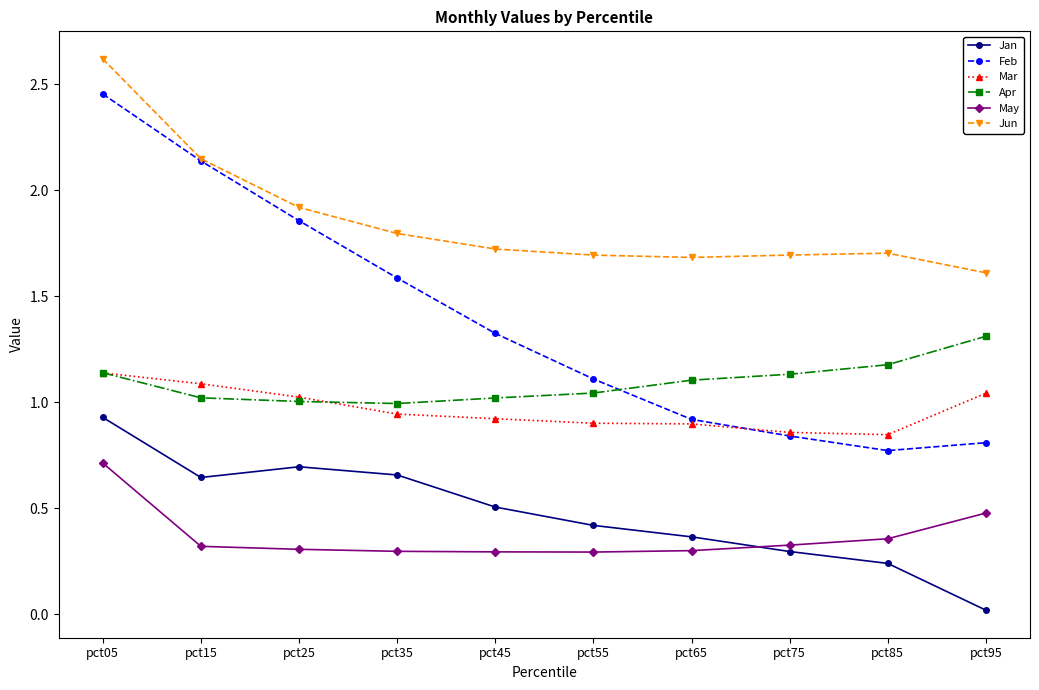

At which category is the sum across all series the highest?

pct05